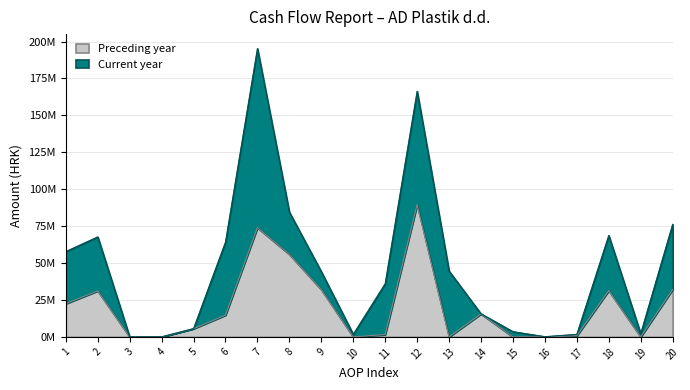

Does the chart display data point markers on the line(s)?

No